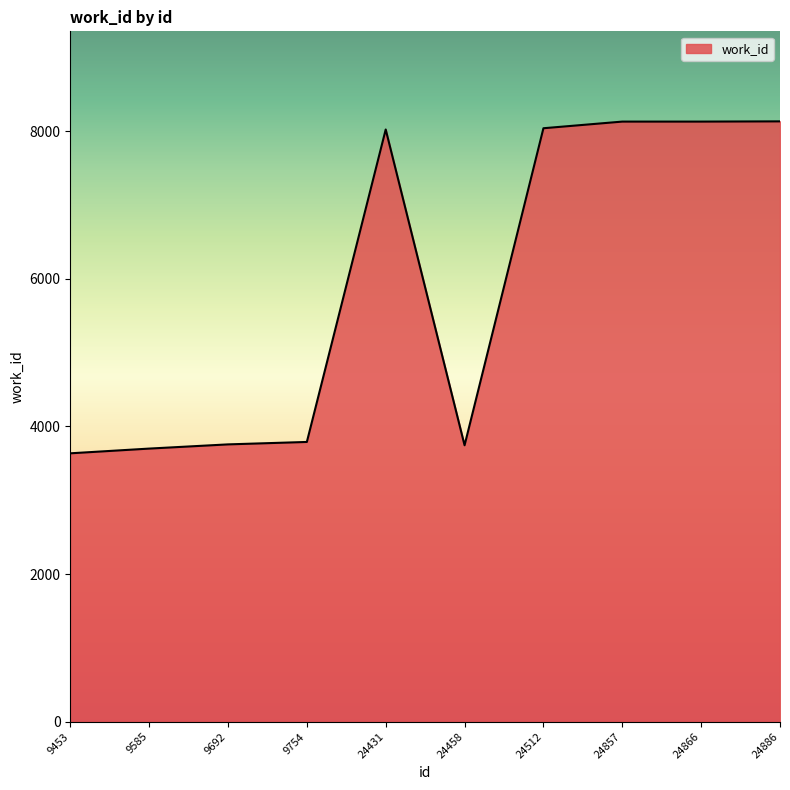

Approximately how many times larger is the value at 24458 compared to 24512?

0.5